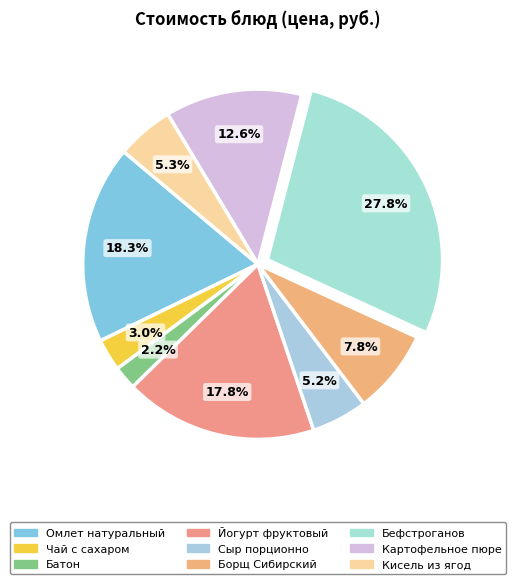

Combined, do Йогурт фруктовый and Омлет натуральный account for over 50%?

No